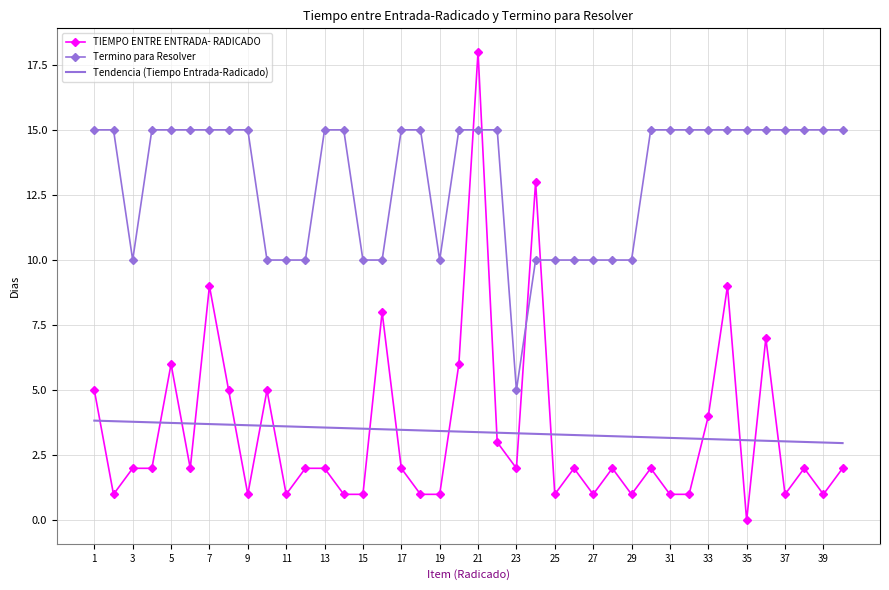

Count the number of categories in the chart.

40